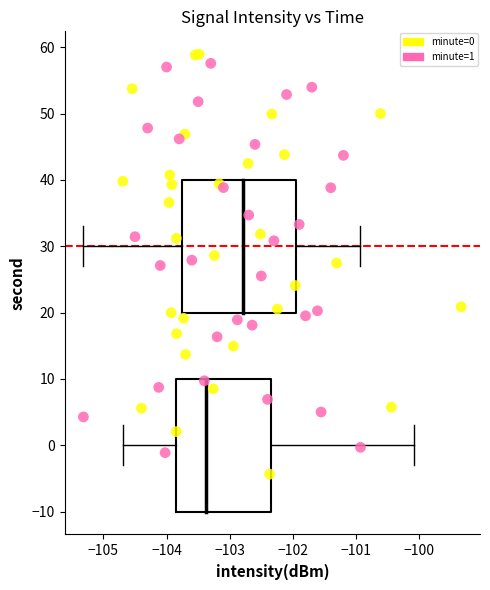

What are all the series names shown in the legend?

minute=0, minute=1